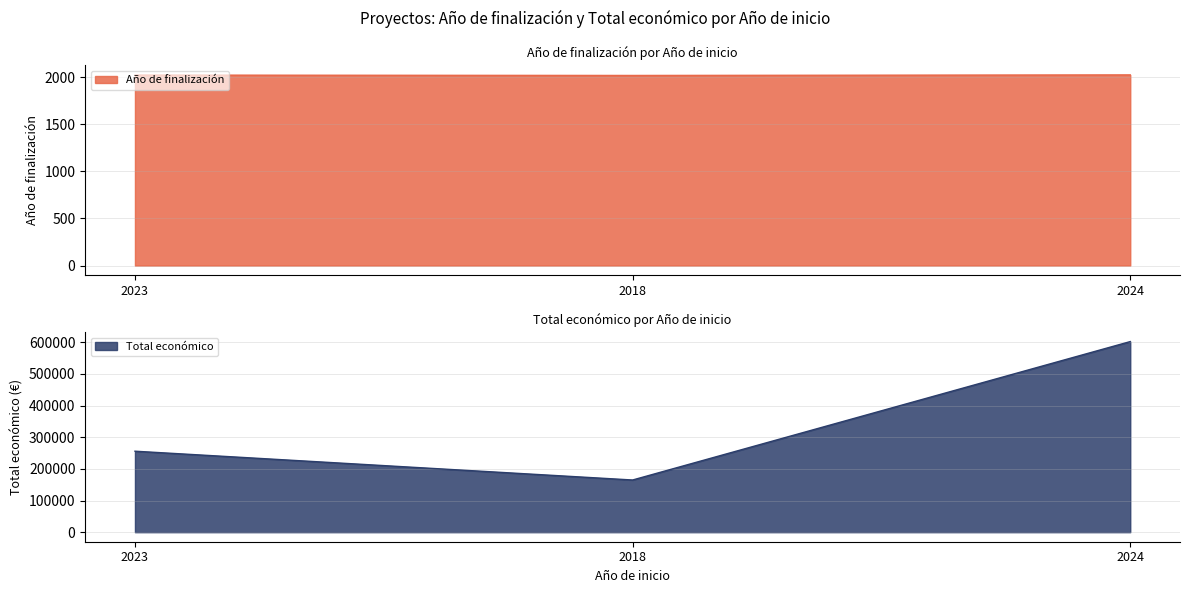

Reading left to right, transcribe all the data shown in this chart.

Año de finalización: 2023=2025.0	2018=2021.0	2024=2027.0
Total económico: 2023=255921.0	2018=164925.0	2024=602295.4